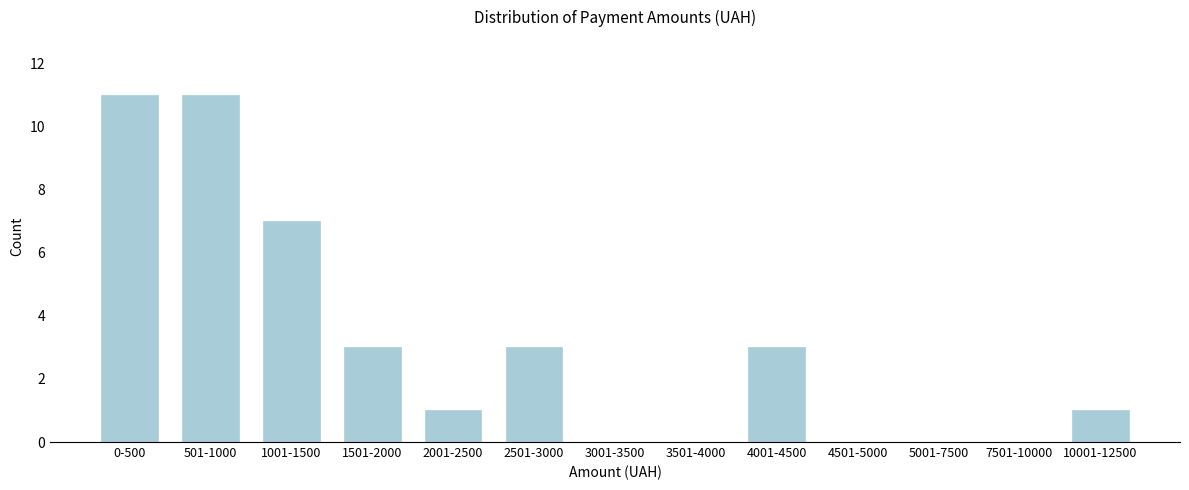

Reading left to right, list all the values displayed in this chart.

0-500=11	501-1000=11	1001-1500=7	1501-2000=3	2001-2500=1	2501-3000=3	3001-3500=0	3501-4000=0	4001-4500=3	4501-5000=0	5001-7500=0	7501-10000=0	10001-12500=1